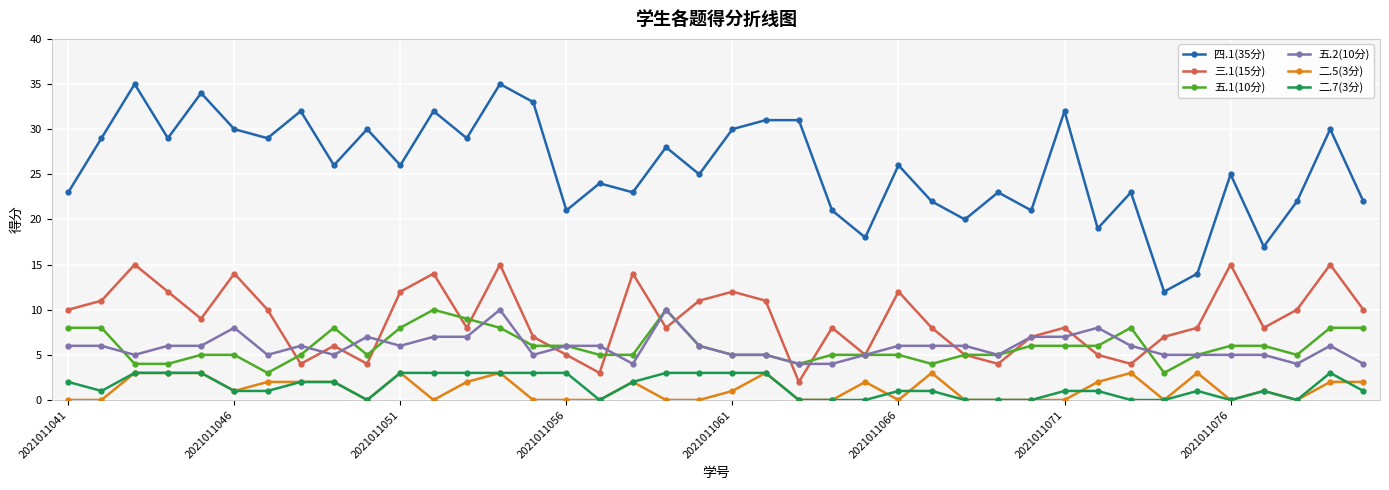

True or false: 二.5(3分) and 五.2(10分) intersect in this chart.

False